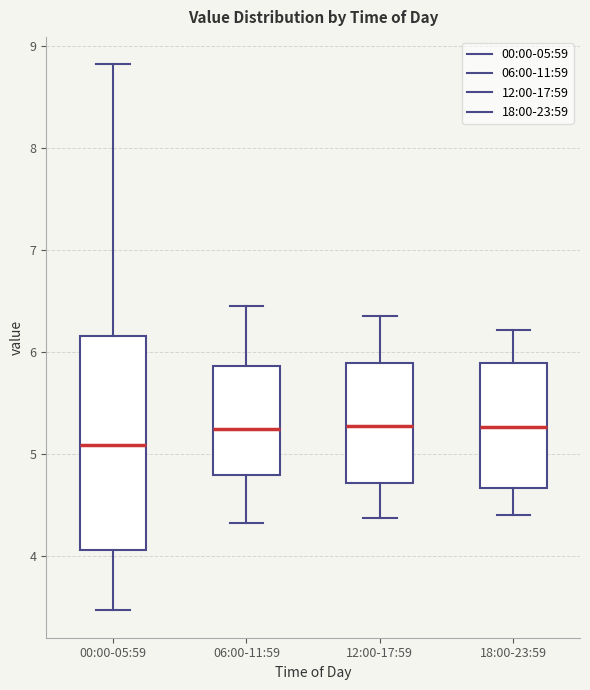

Comparing the boxes themselves (not the whiskers), which one is the tallest?

00:00-05:59